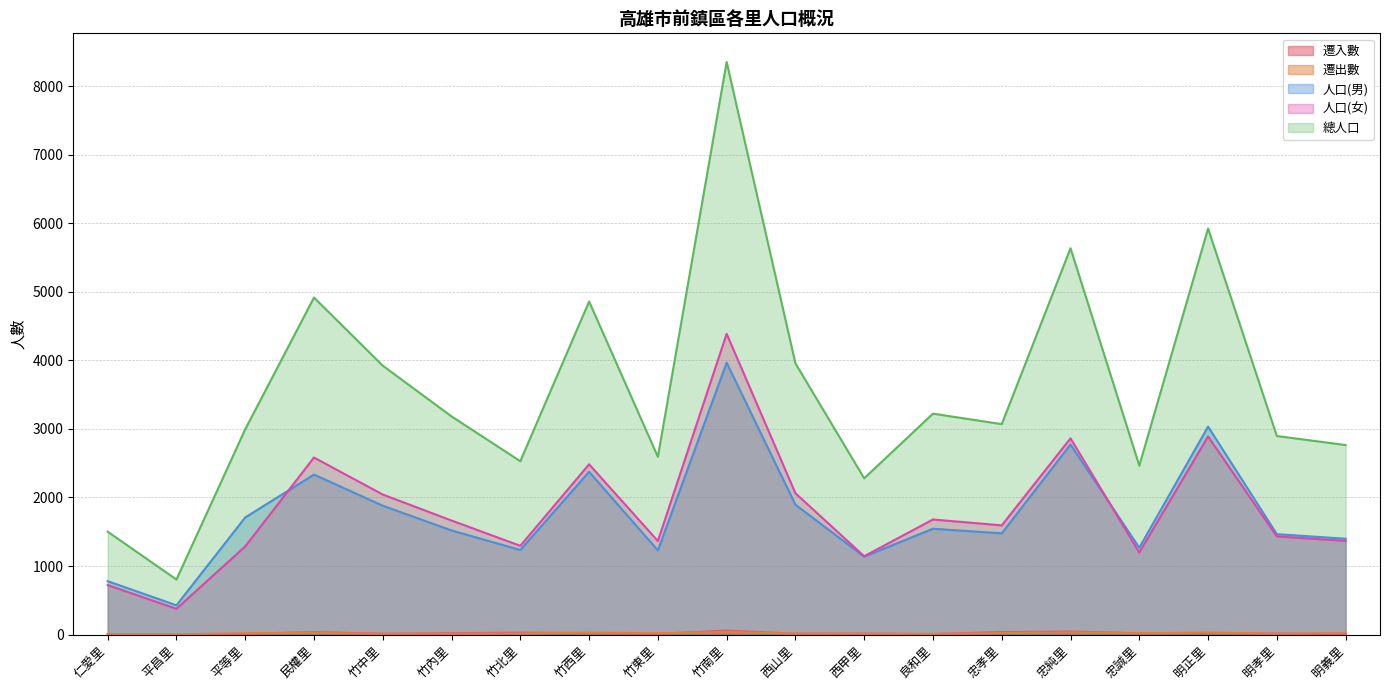

Rank the series at 竹中里 from lowest to highest value.

遷出數, 遷入數, 人口(男), 人口(女), 總人口